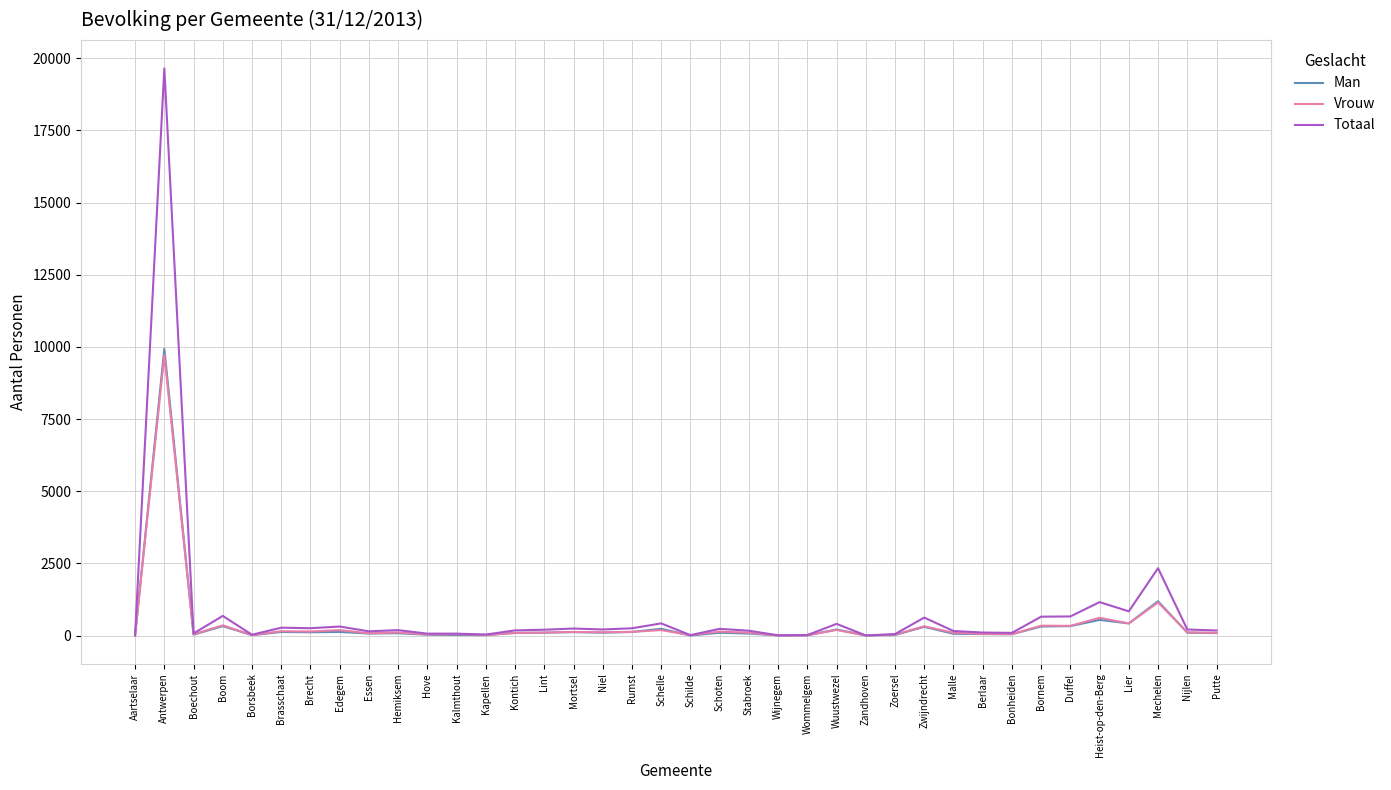

Count the number of categories in the chart.

38